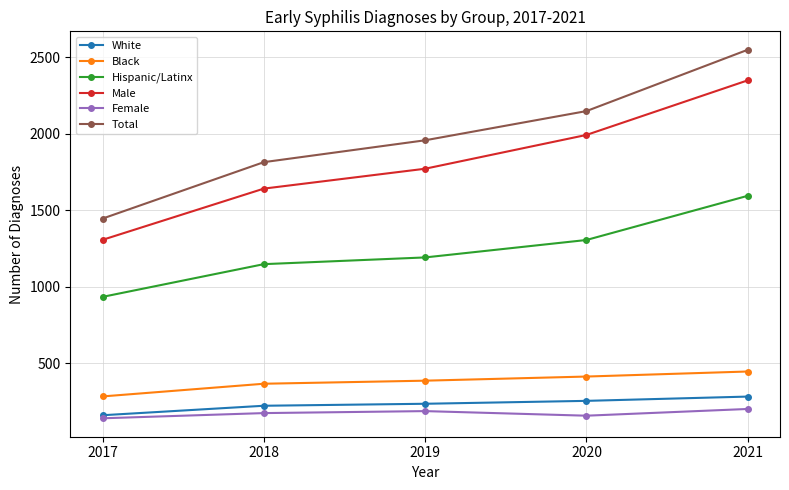

The value of Black at 2019 is 83. True or false?

False